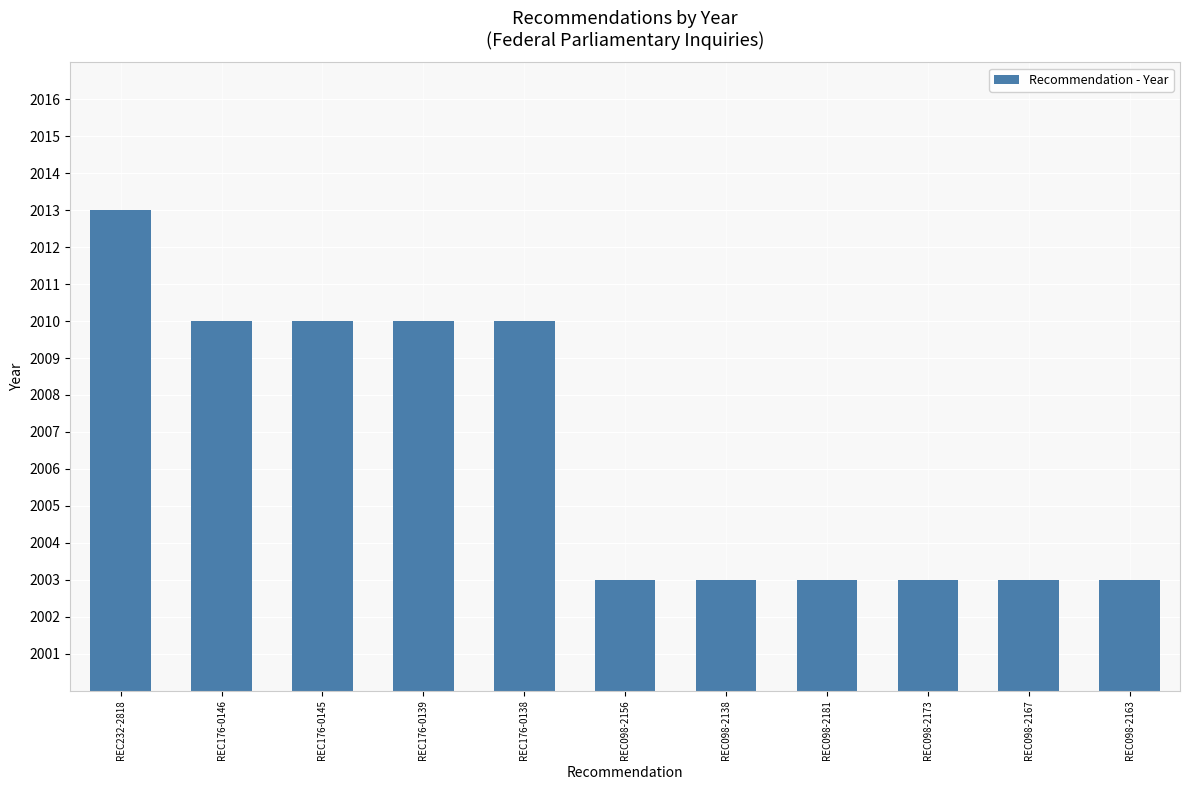

What is the ratio of the value at REC176-0139 to the value at REC098-2138?

1.0